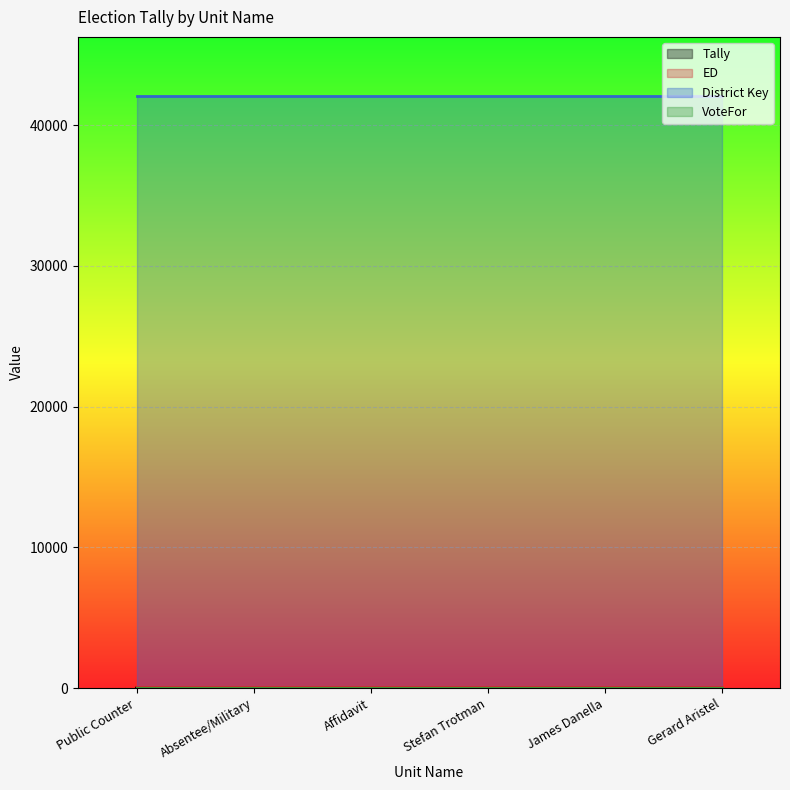

What is the sum of the District Key values at Absentee/Military and Gerard Aristel?

84114